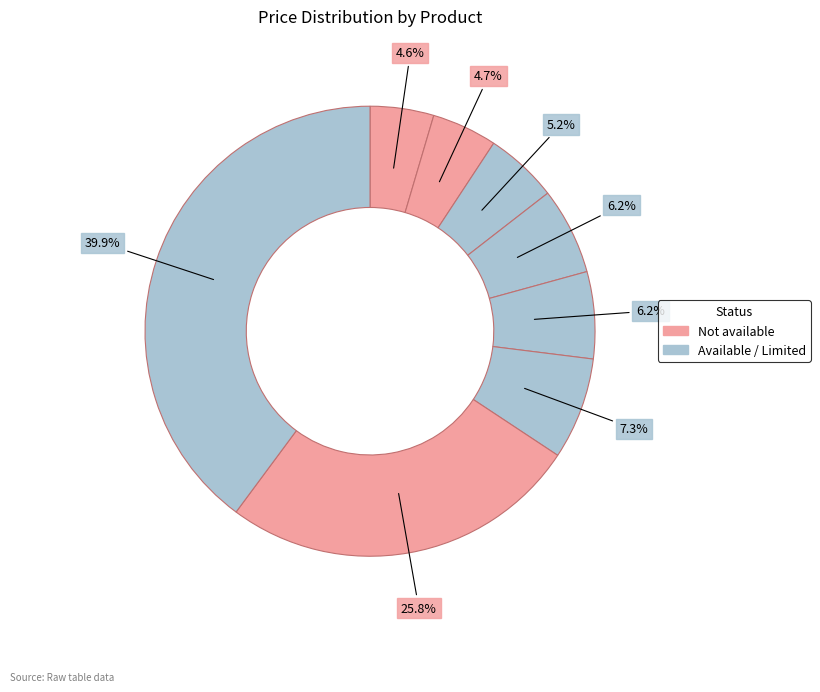

Count the number of slices in the pie.

8